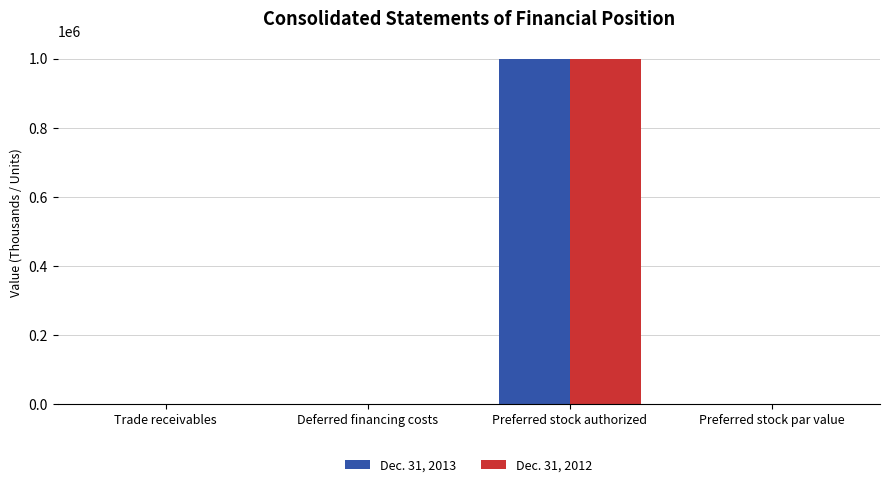

The Dec. 31, 2012 series shows 1631444 at Preferred stock authorized. True or false?

False